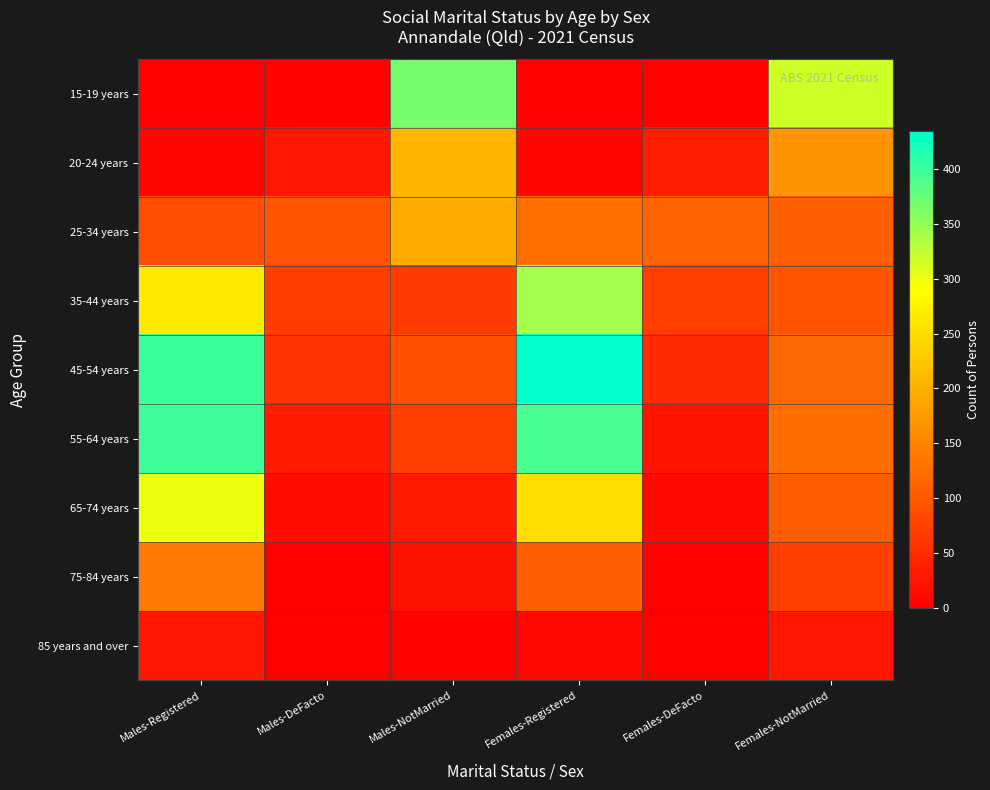

Which label corresponds to the smallest value in the chart?

Males-Registered